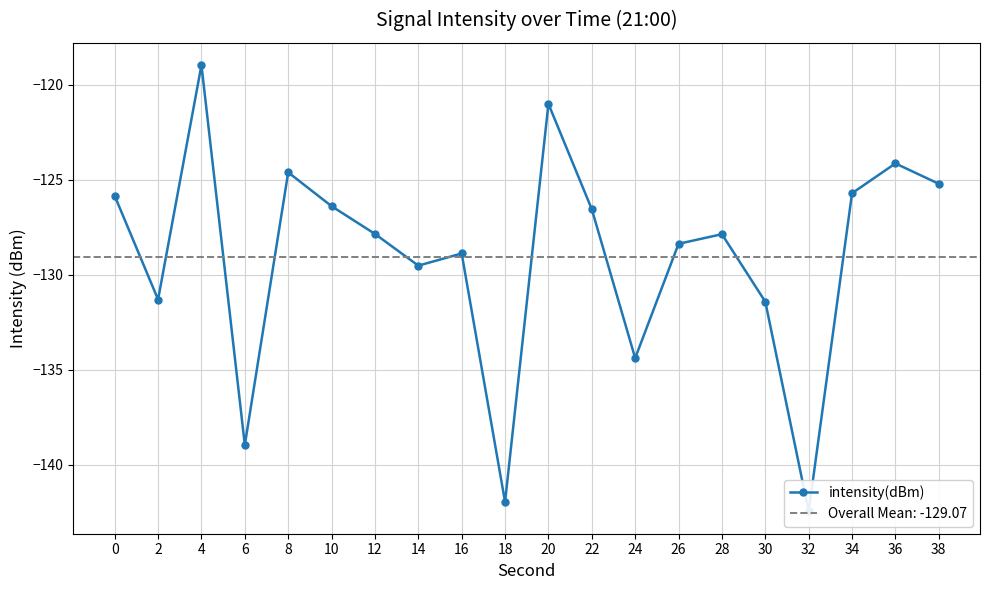

Where is the data nearest to the value -130?

14